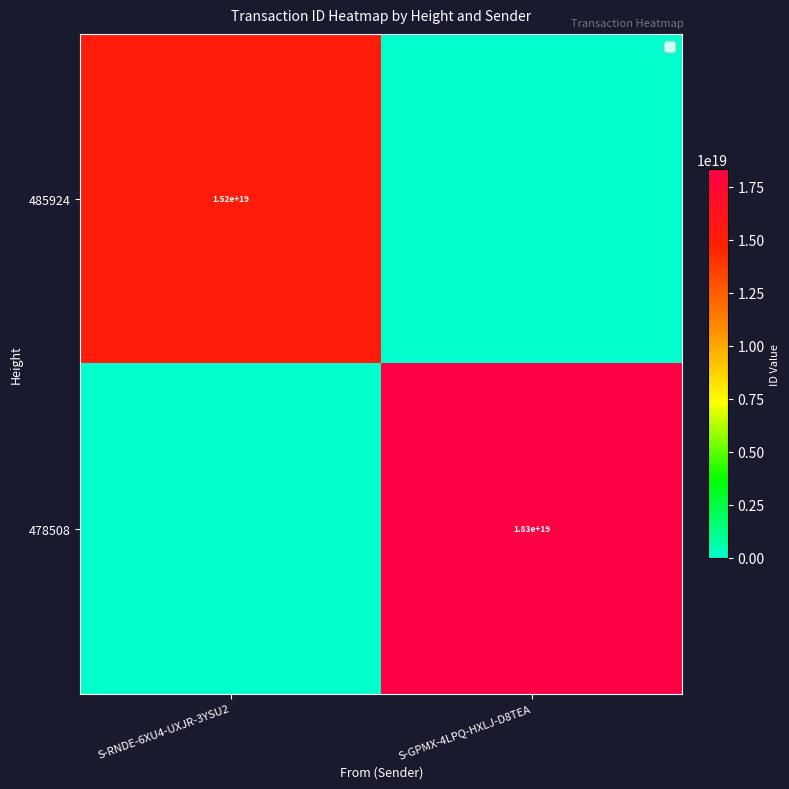

The 478508 series shows 18300000000000000000 at S-GPMX-4LPQ-HXLJ-D8TEA. True or false?

True